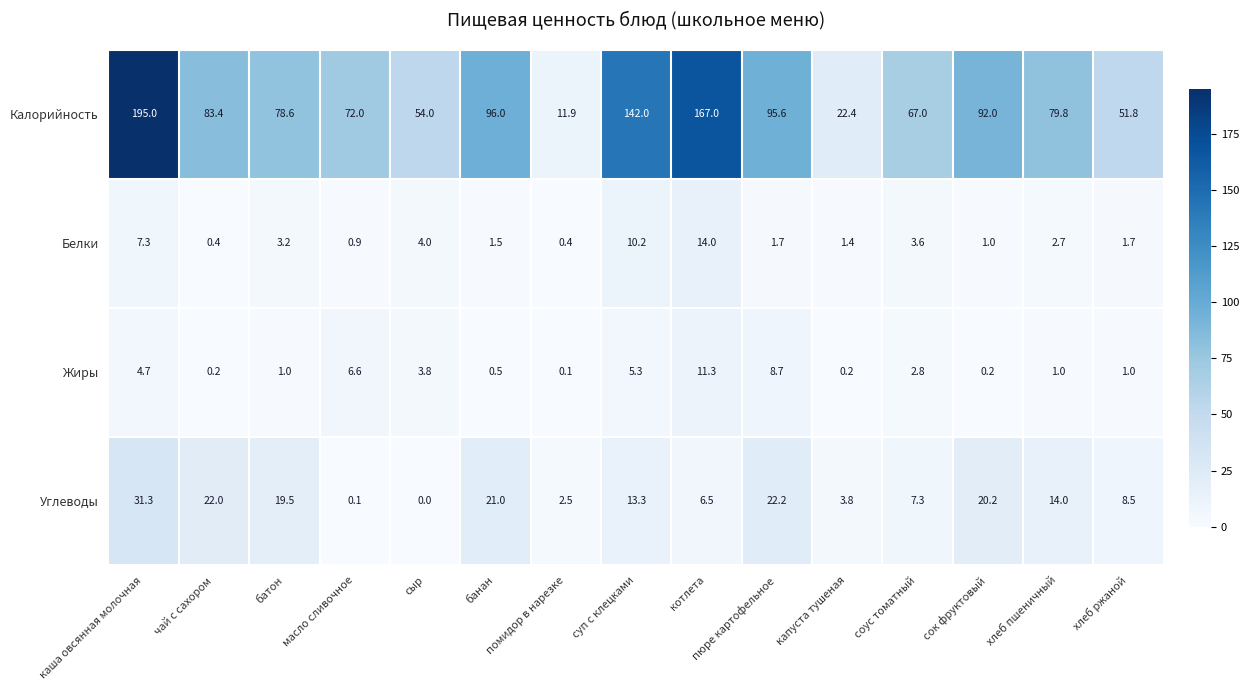

What is the total value across all series at чай с сахором?

106.0